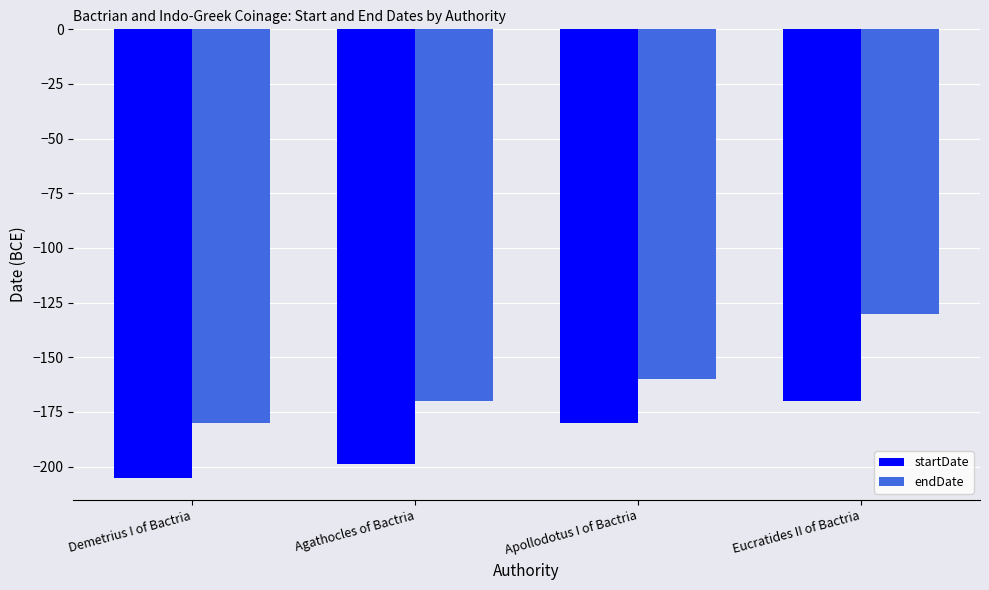

Which series changed the most between Apollodotus I of Bactria and Eucratides II of Bactria?

endDate